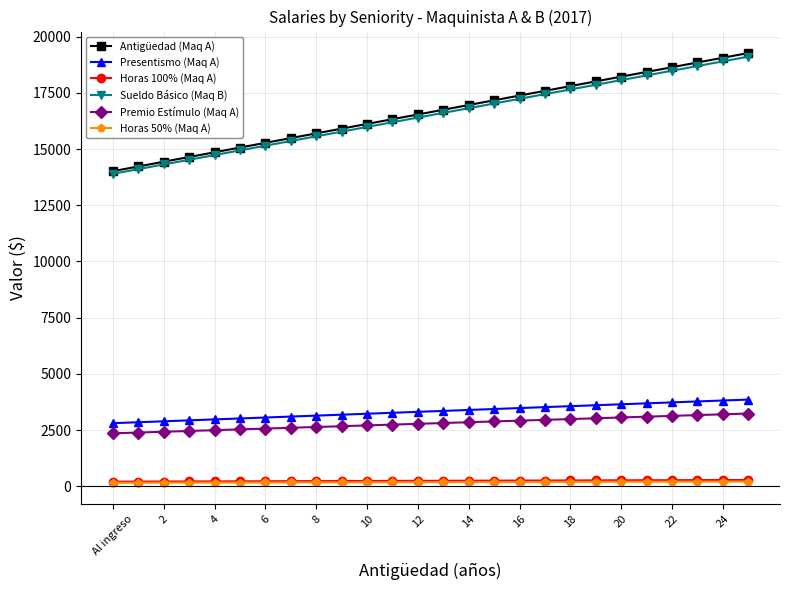

What is the maximum value shown in the chart?

19274.1